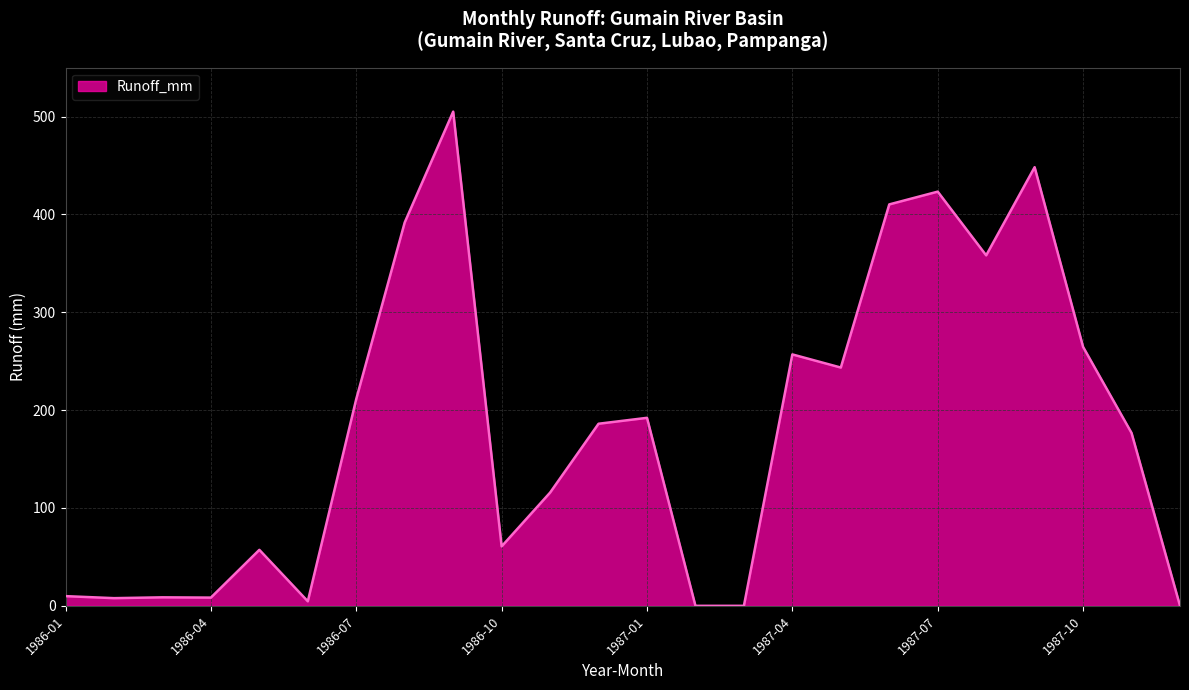

What is the difference between the maximum and minimum values?

505.0